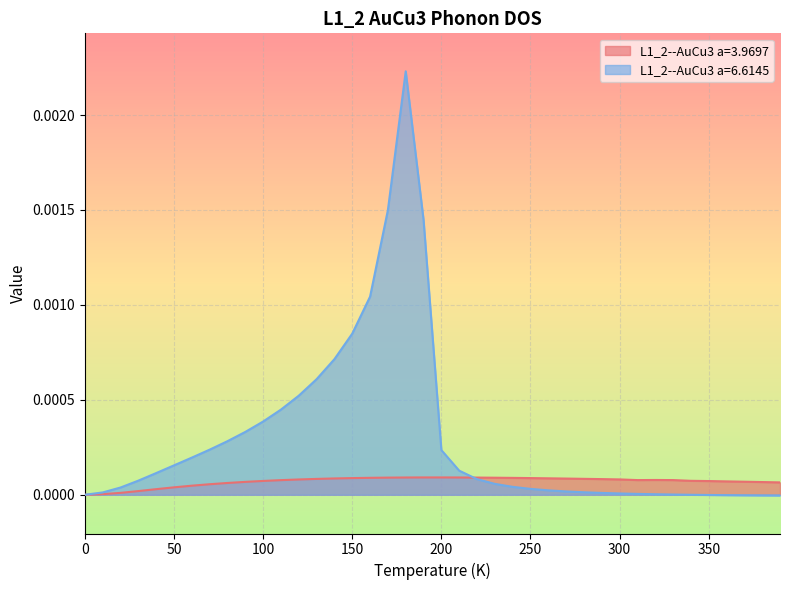

True or false: L1_2--AuCu3 a=6.6145 and L1_2--AuCu3 a=3.9697 cross at least once.

True